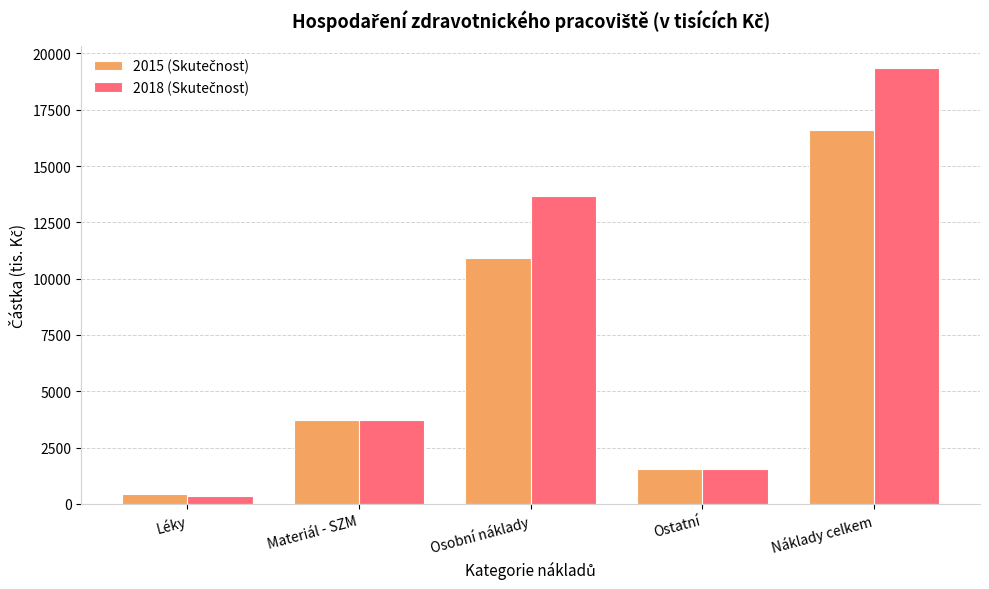

Which category has the lowest value across all series?

Léky